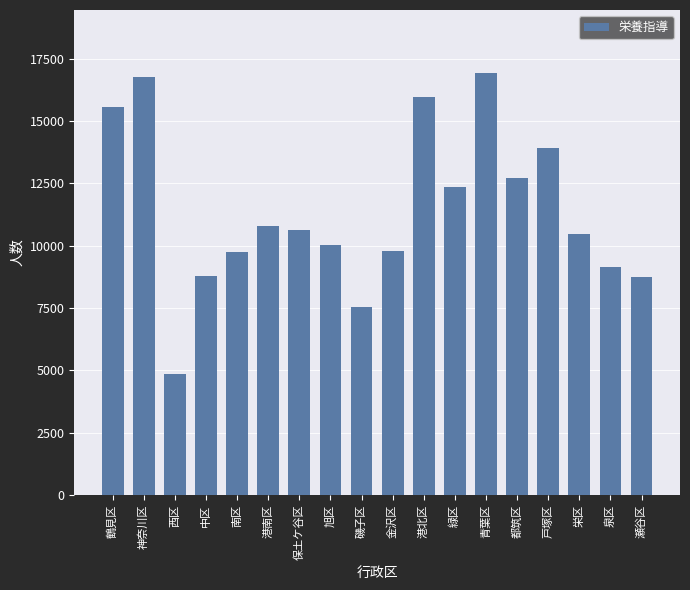

At which label does the data first exceed 10629?

鶴見区